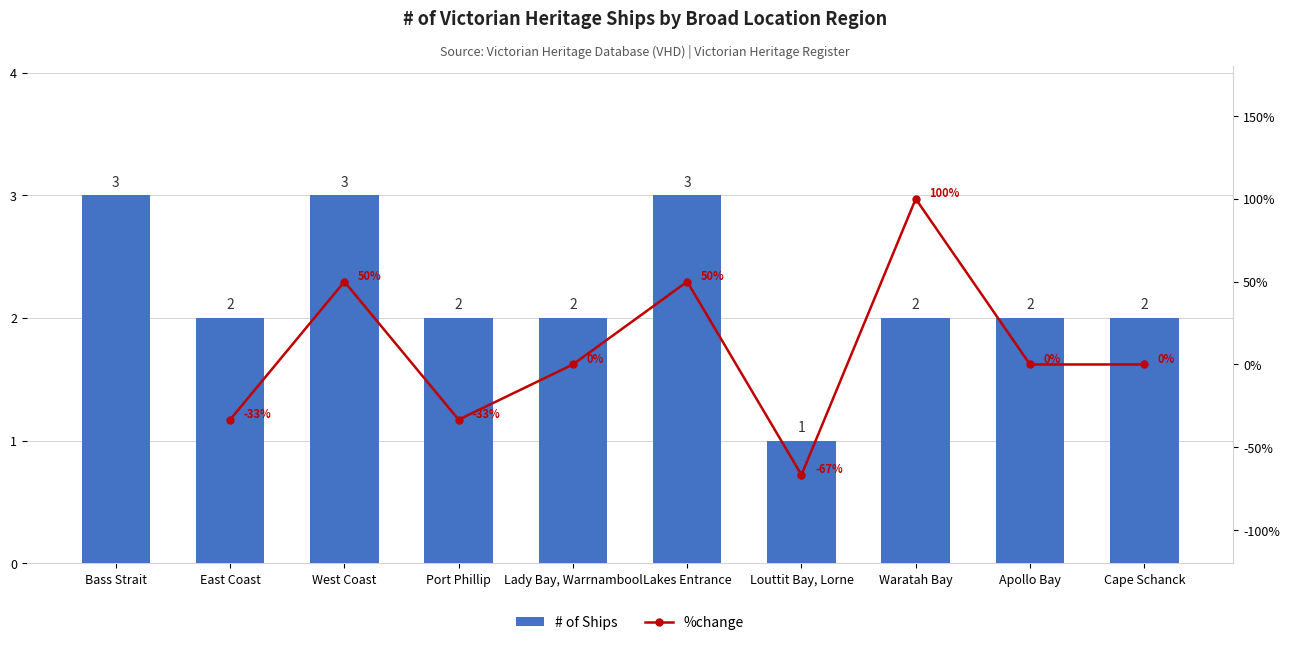

What is the value of the 8th bar from the left?

2